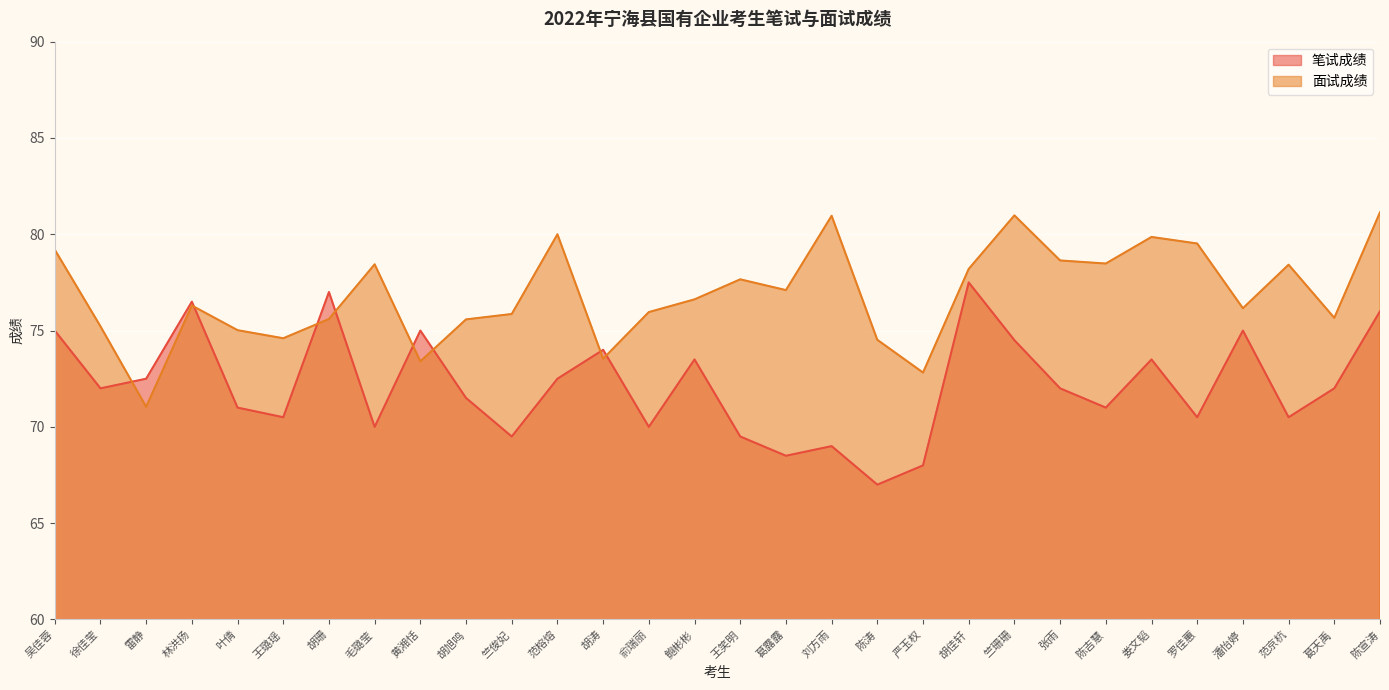

How many interior local peaks does the 笔试成绩 series have?

9